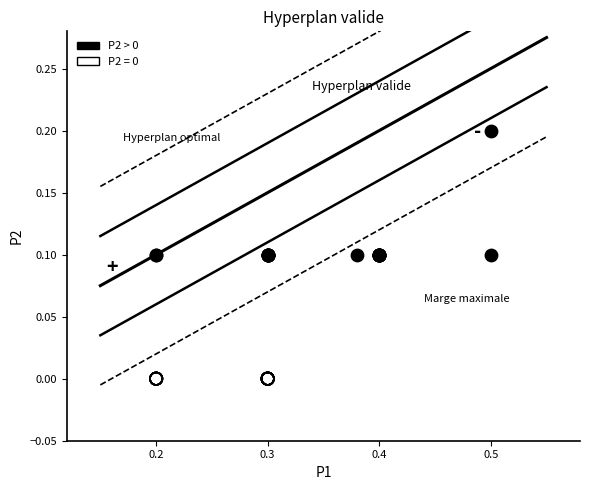

Which series contains the highest Y value?

P2 > 0